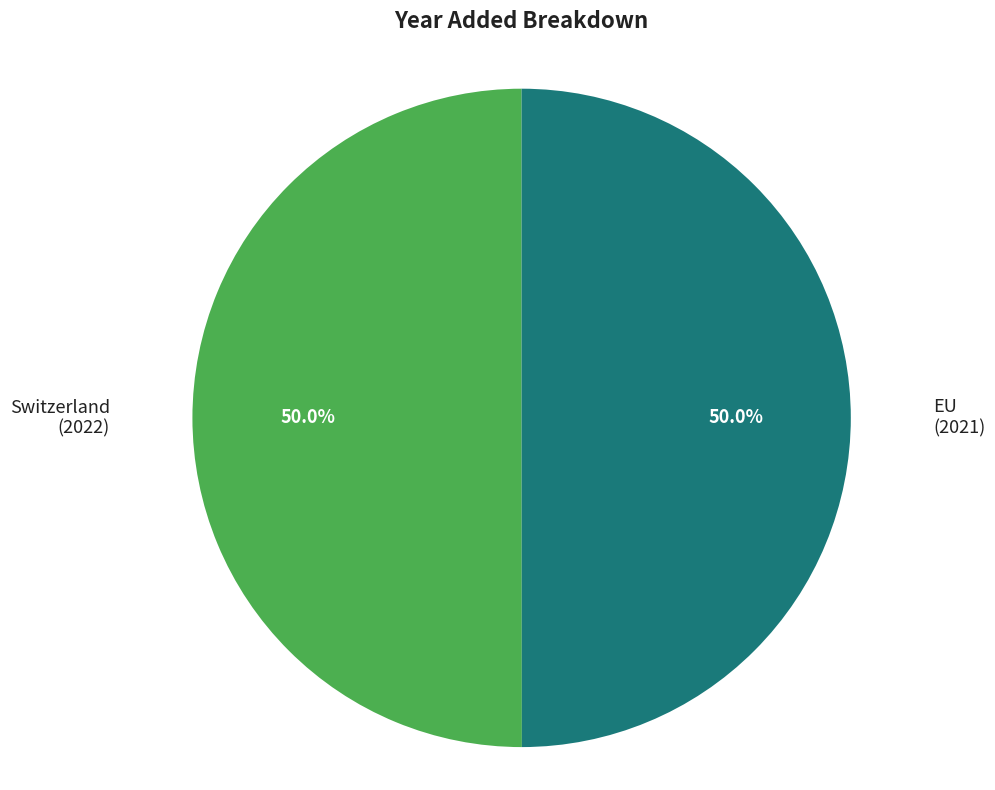

What portion of the pie excludes Switzerland?

50.0%